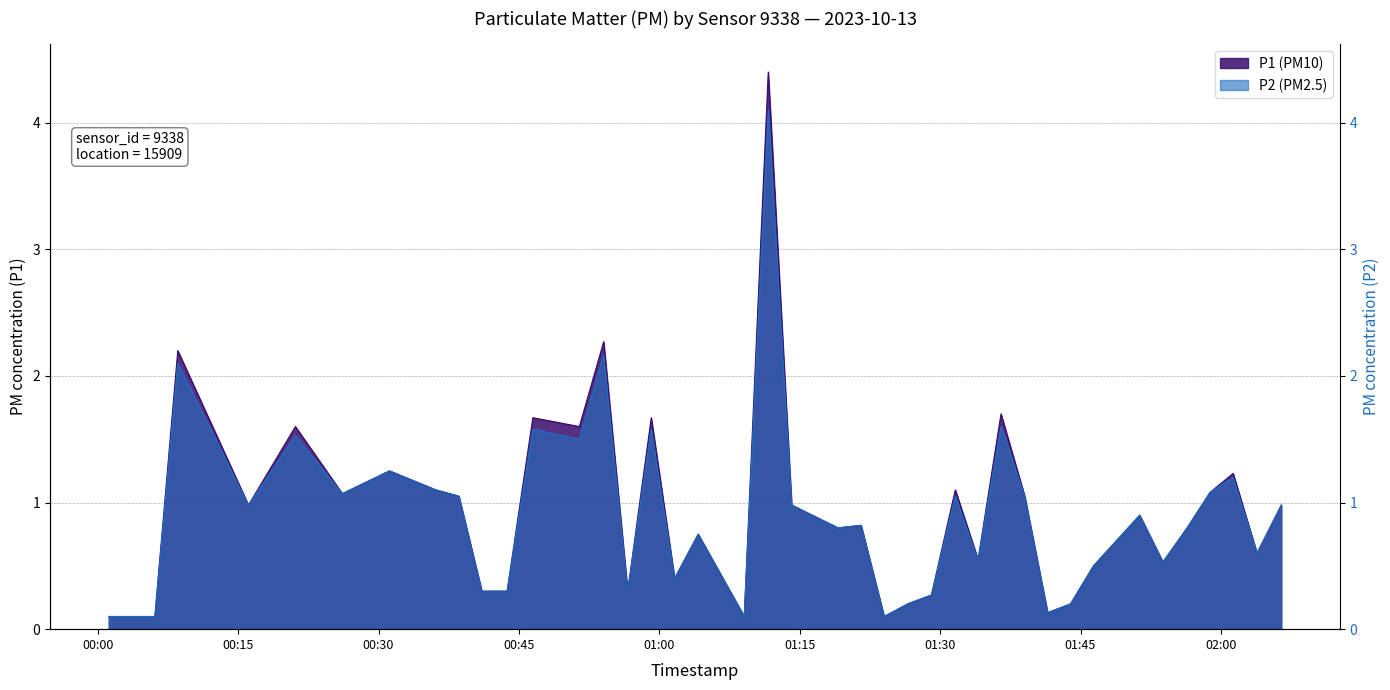

Which series has the largest range (max minus min)?

P1